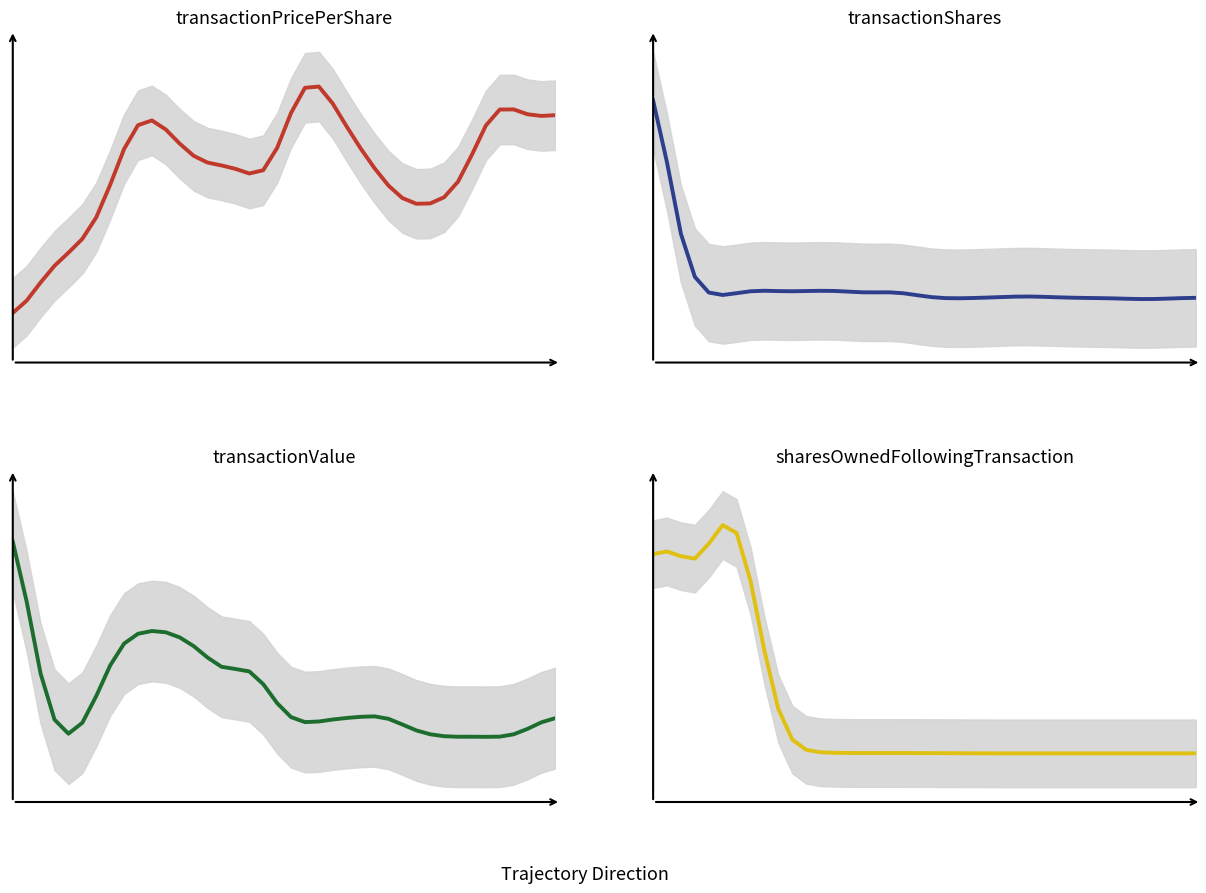

True or false: transactionPricePerShare has a value of 0.4 at 3.

False